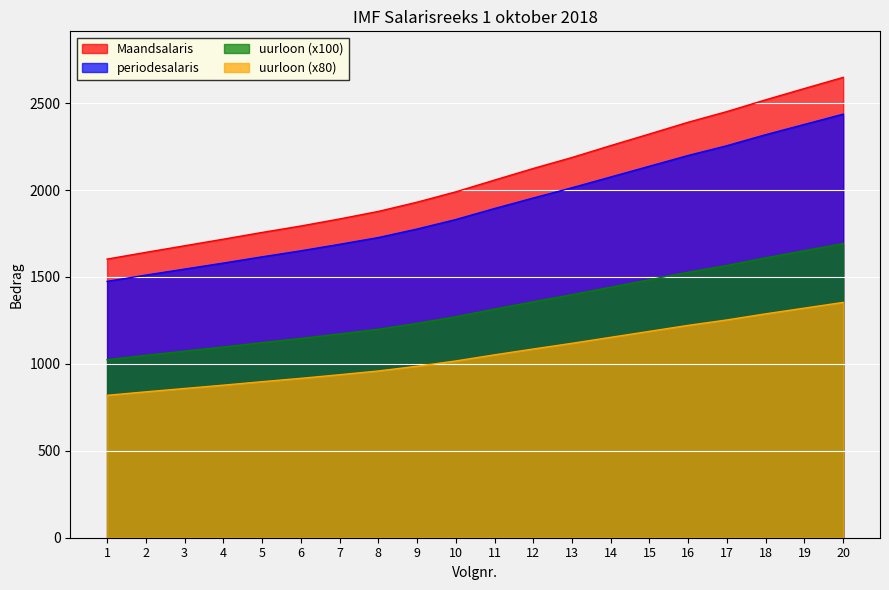

Which series changed the most between 3 and 4?

Maandsalaris